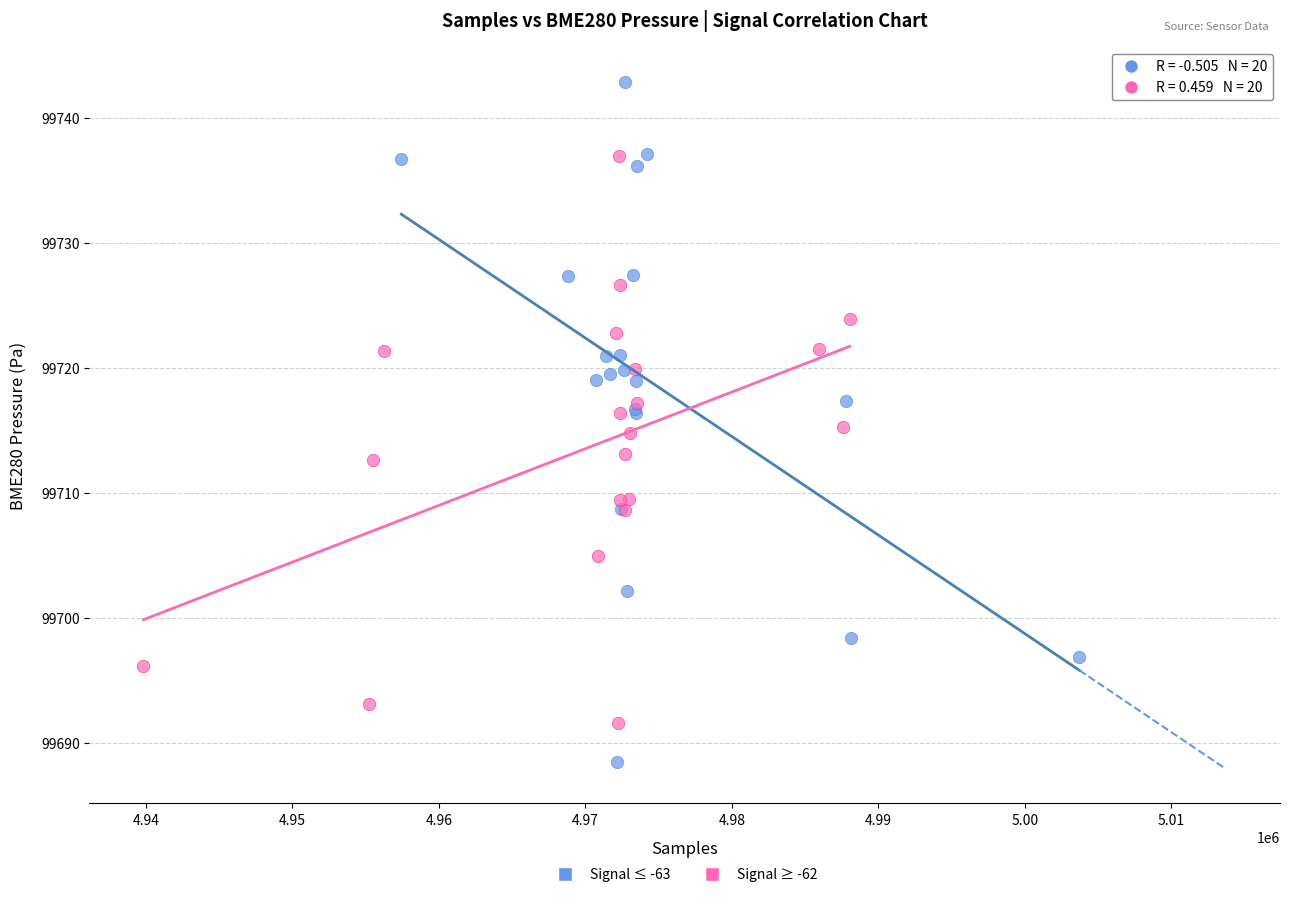

Which series contains the lowest Y value?

Signal ≤ -63